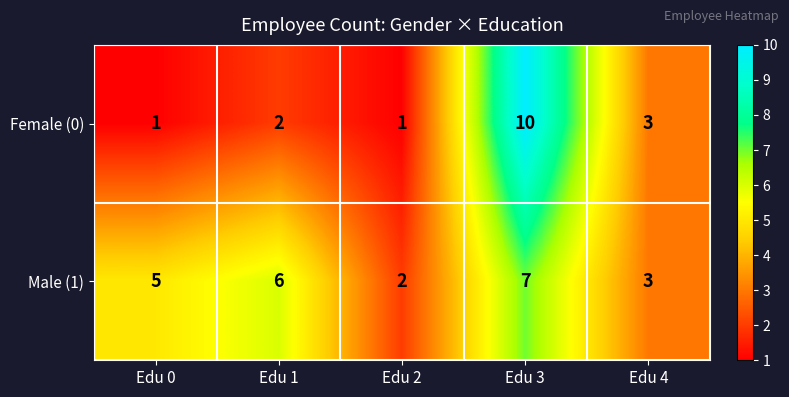

Rank the series by their maximum value, from lowest to highest.

Male (1), Female (0)